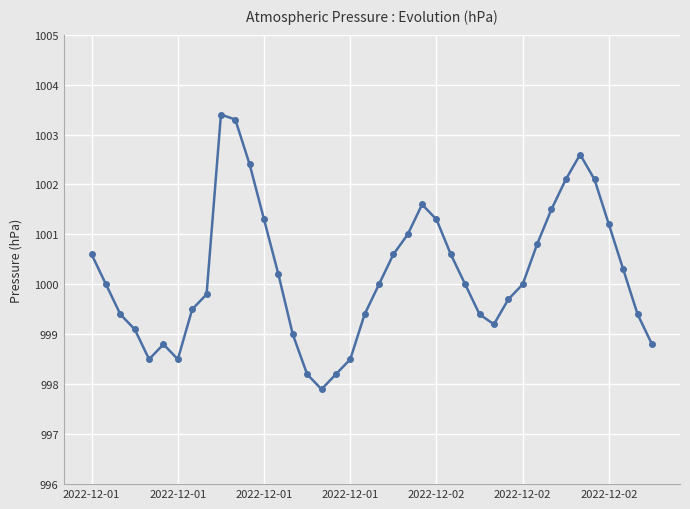

How many data points does each series have?

40